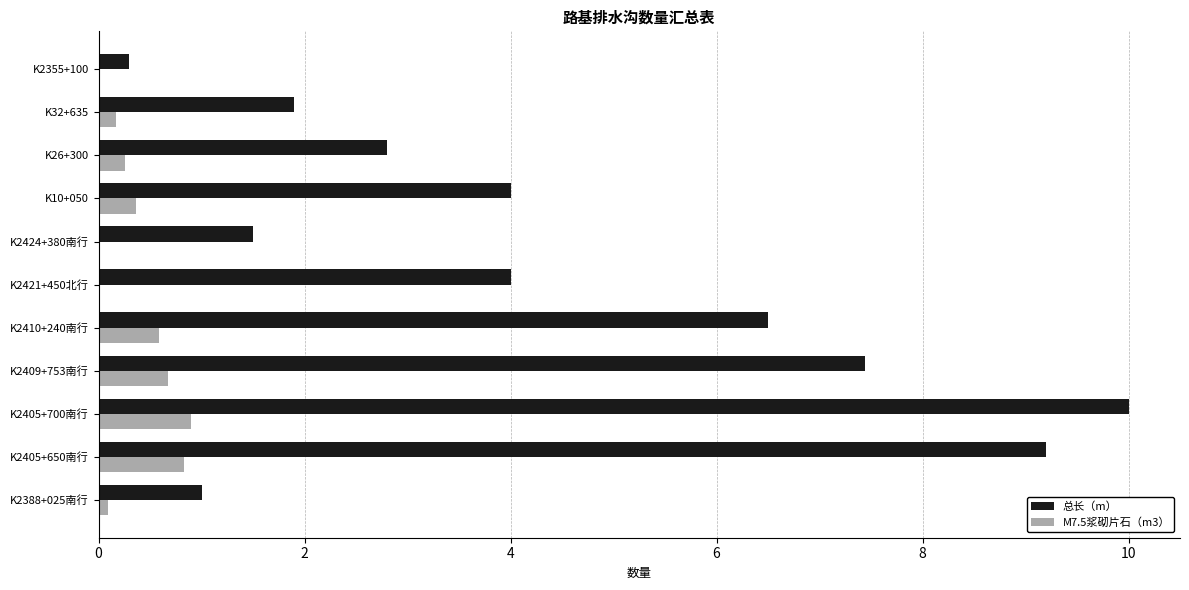

What is the sum of the M7.5浆砌片石（m3） values at K2410+240南行 and K2409+753南行?

1.3